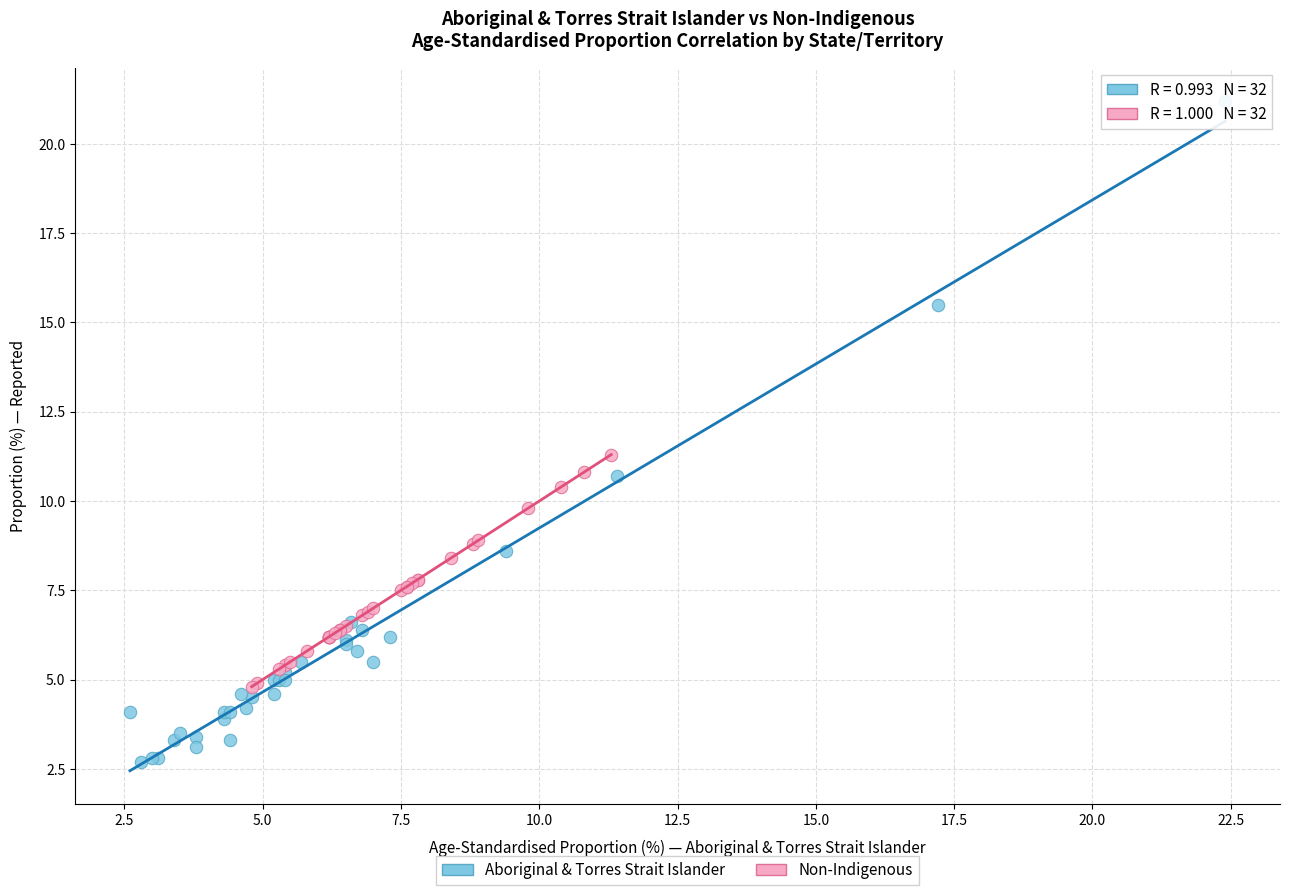

Which series contains the highest Y value?

Aboriginal & Torres Strait Islander